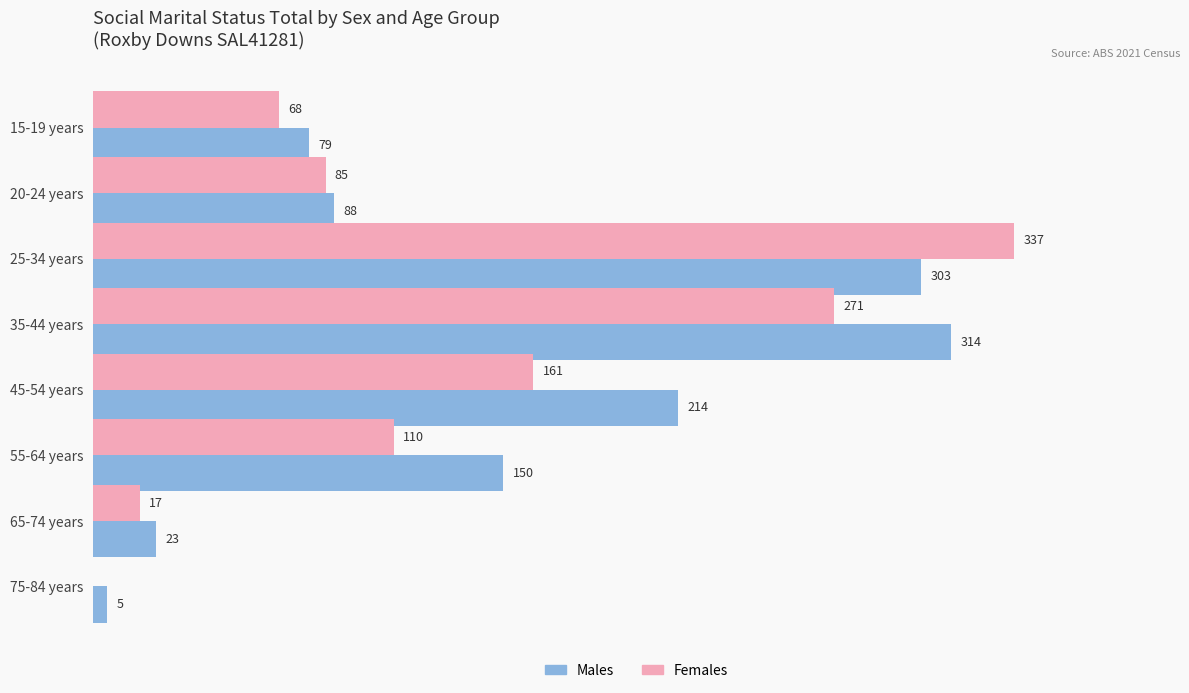

Which series has the largest total across all categories?

Males